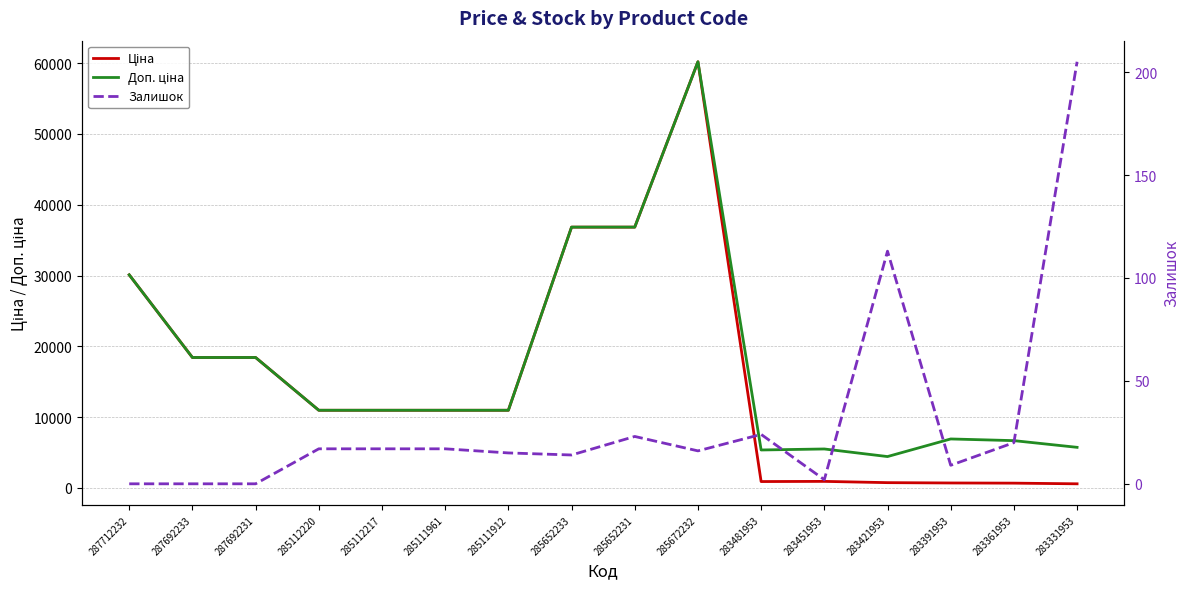

Which label corresponds to the smallest value in the chart?

287712232